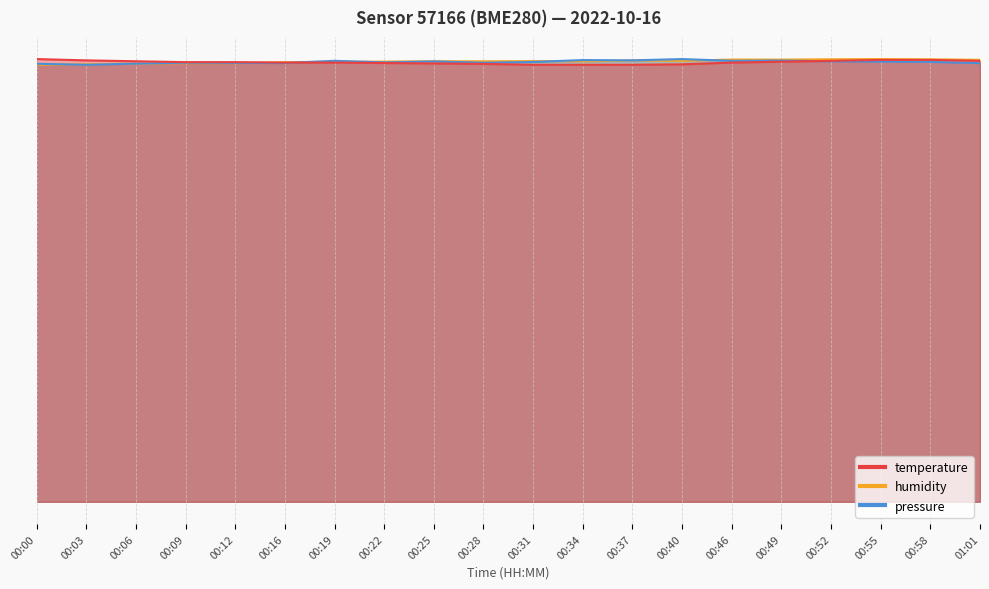

The value of temperature at 00:25 is 23.9. True or false?

False